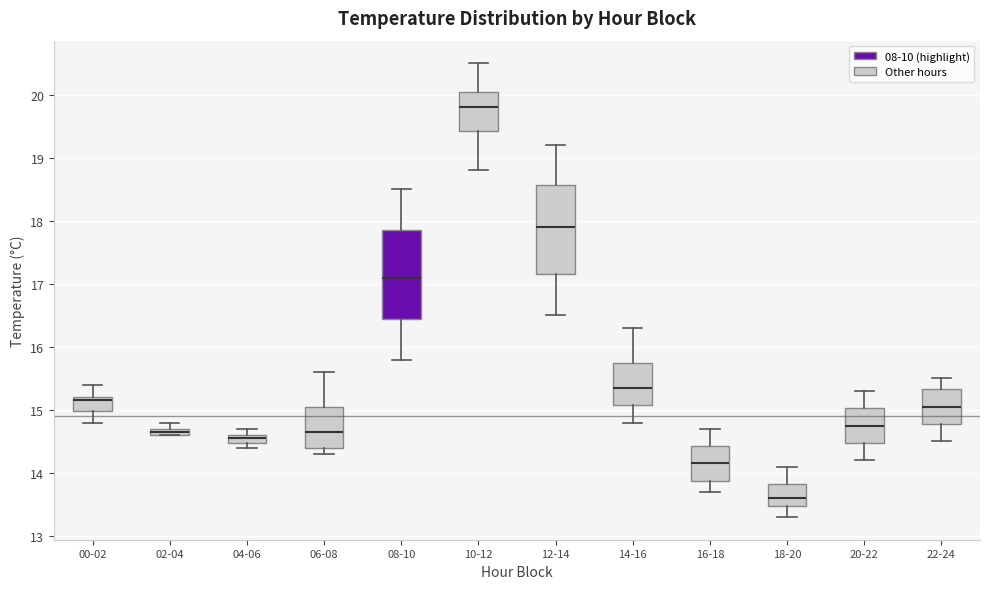

Which box has the lowest median line?

18-20